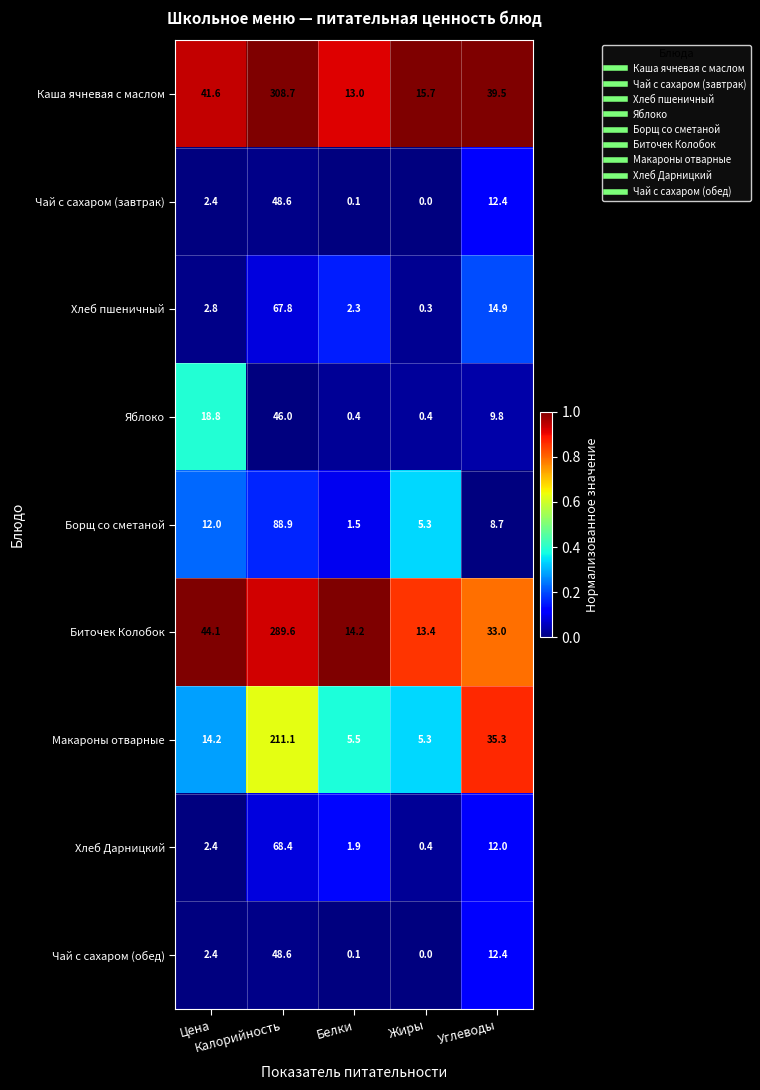

What is the maximum value shown in the chart?

308.7